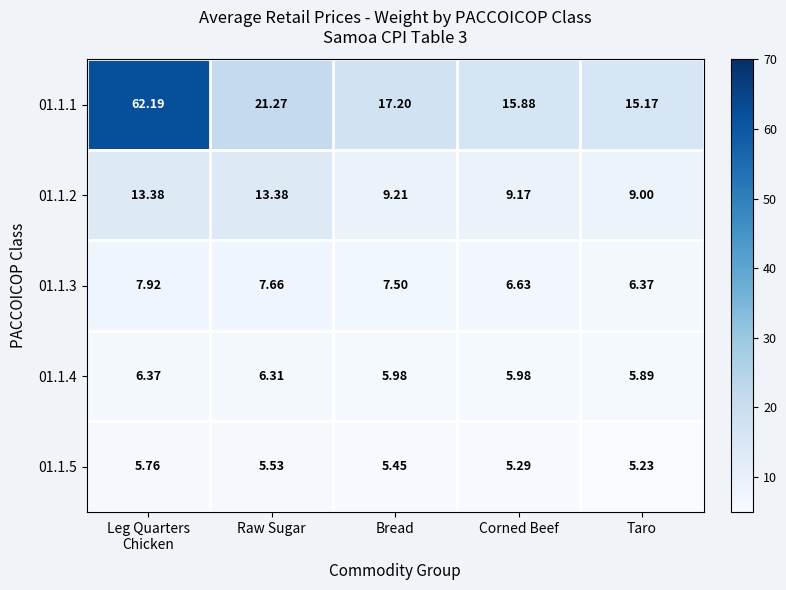

Which category has the lowest value in the 01.1.1 series?

Taro